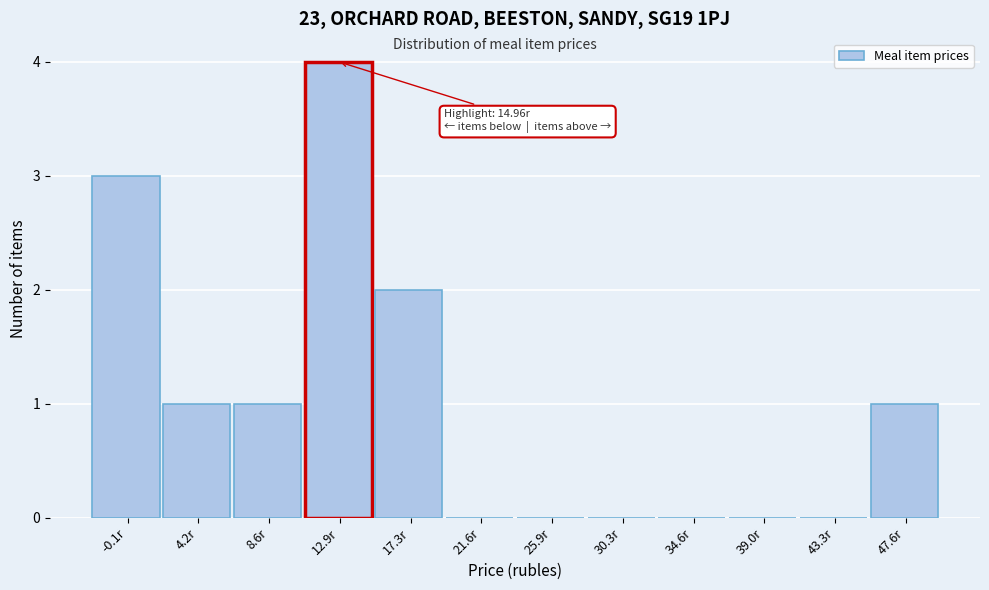

Reading right to left, transcribe all the data shown in this chart.

47.6r=1	43.3r=0	39.0r=0	34.6r=0	30.3r=0	25.9r=0	21.6r=0	17.3r=2	12.9r=4	8.6r=1	4.2r=1	-0.1r=3